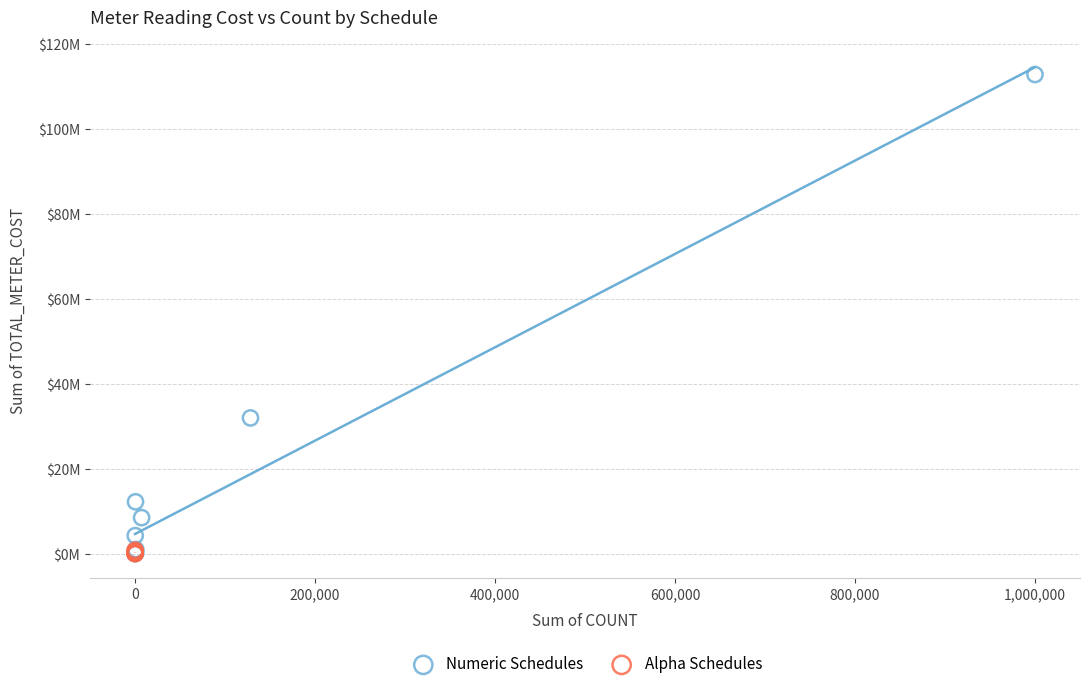

Which series reaches the maximum Y coordinate?

Numeric Schedules